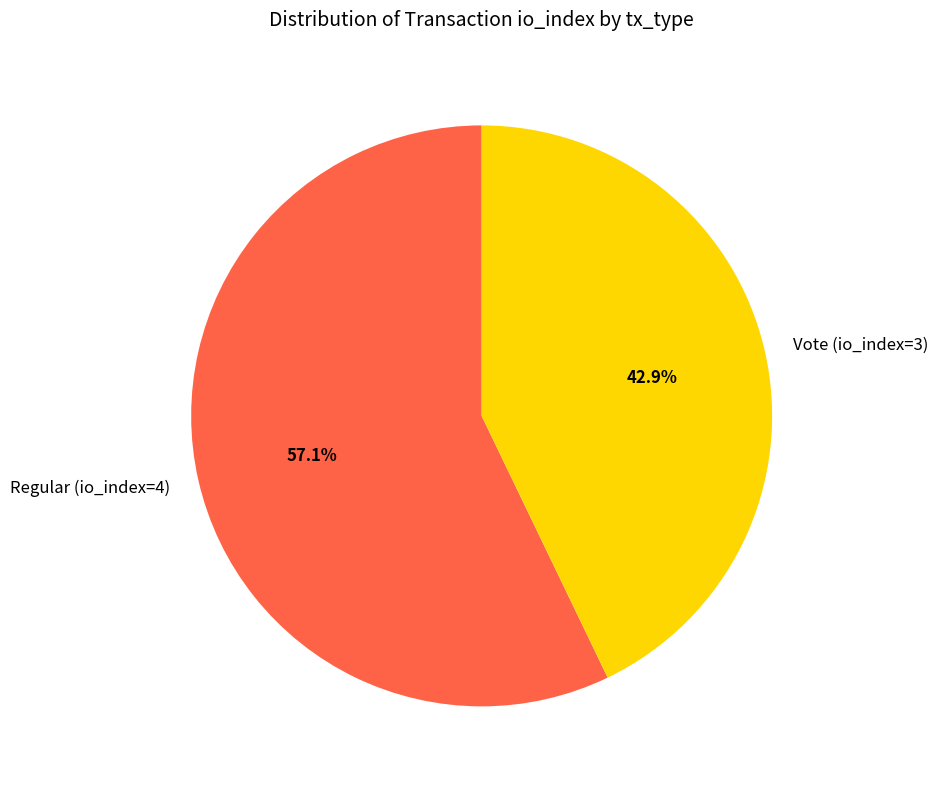

How many slices are in this pie chart?

2